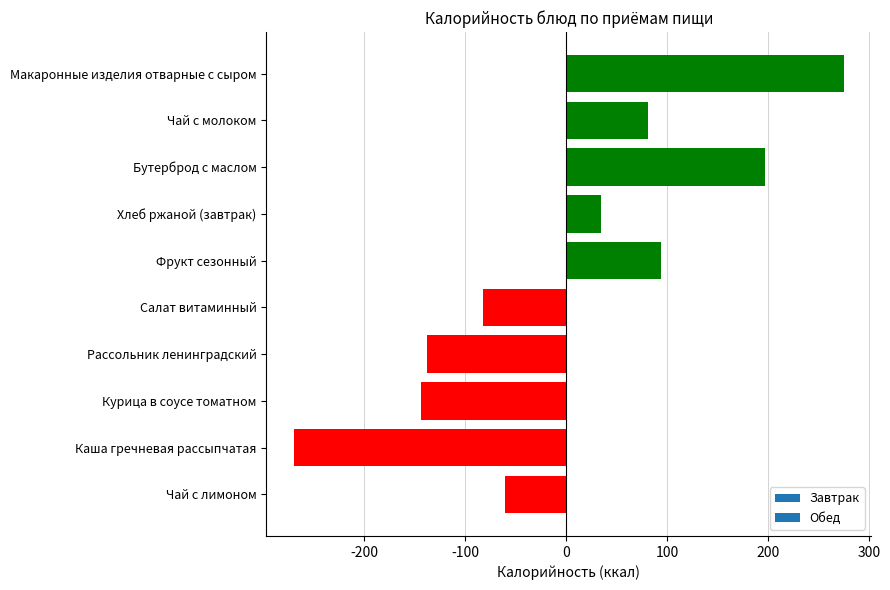

Reading top to bottom, transcribe all the data shown in this chart.

275.0	81.0	197.0	34.8	94.0	-82.8	-137.4	-144.0	-269.9	-61.0